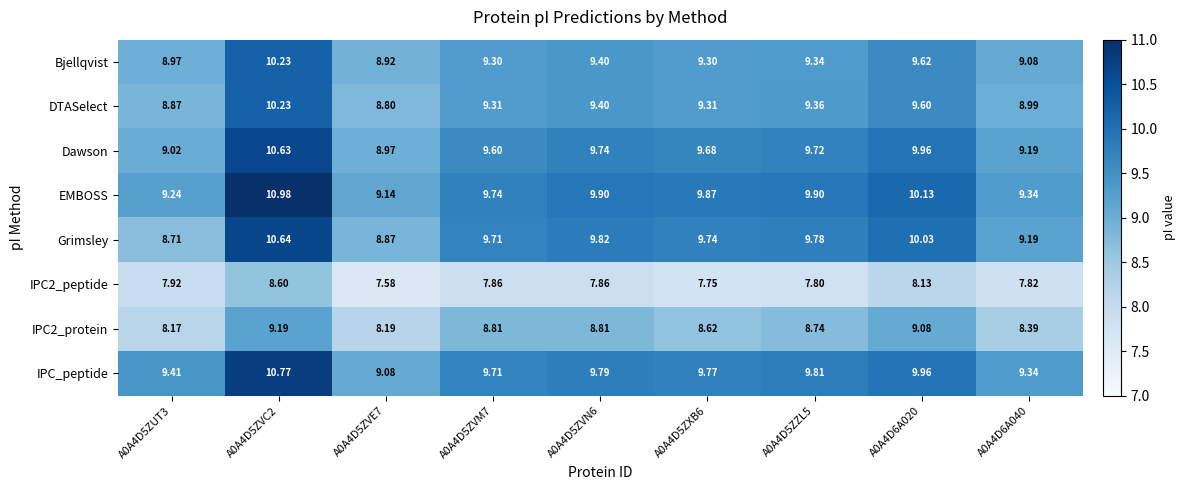

At how many categories does at least one series exceed 10?

2